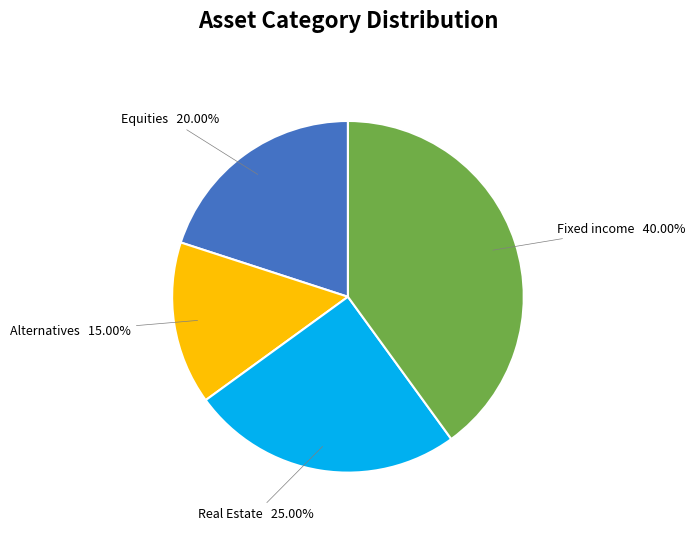

How many segments does this pie chart have?

4